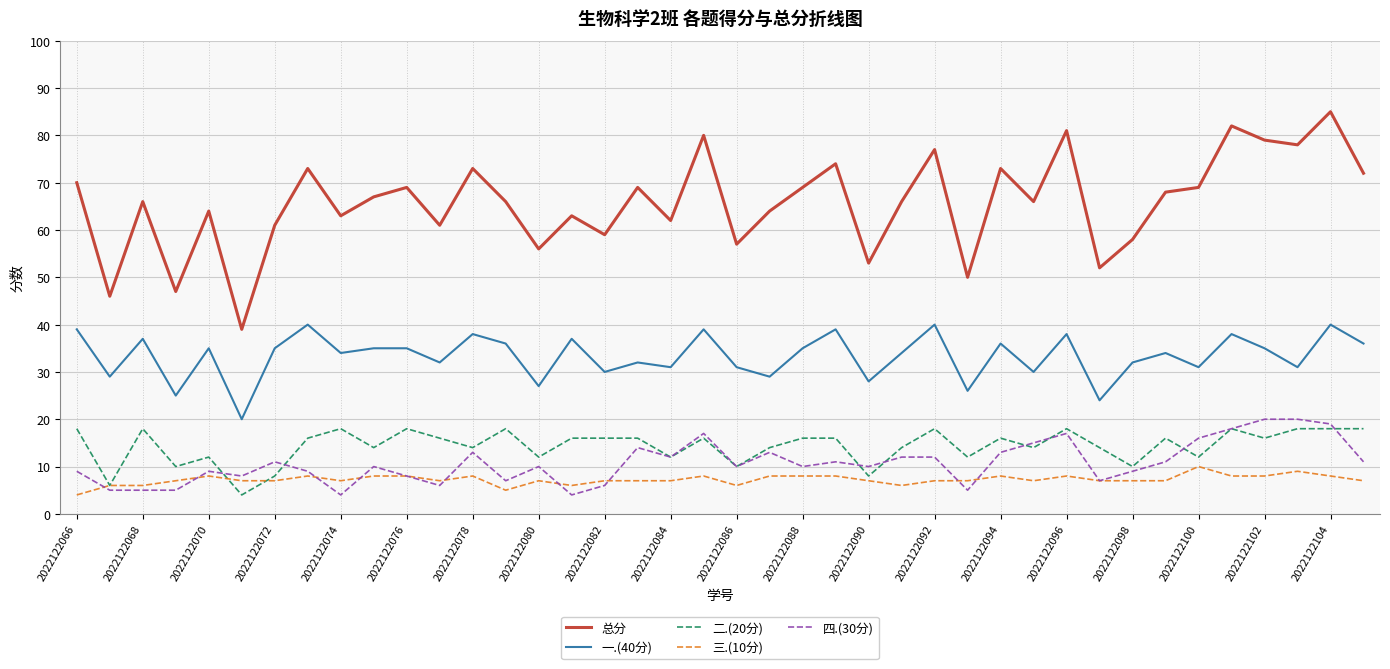

What is the difference between the maximum and minimum values in the 二.(20分) series?

14